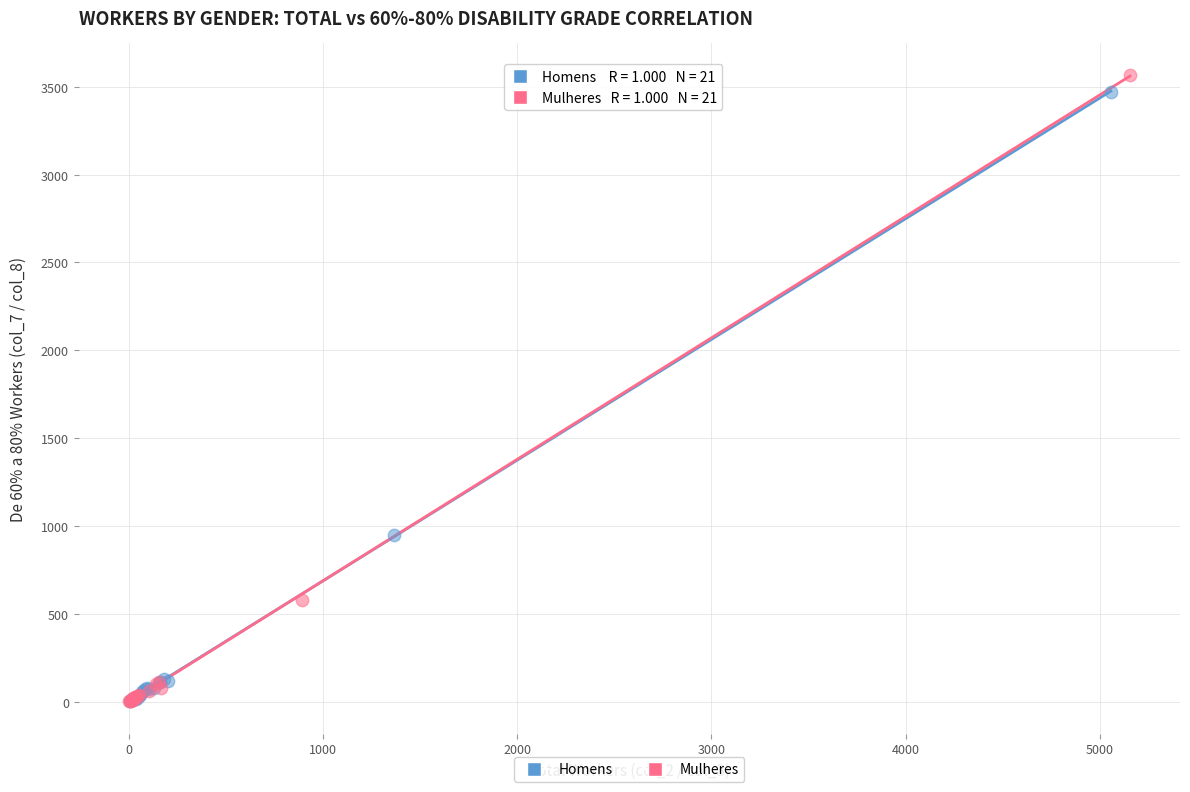

Which series has the largest Y range (max minus min)?

Mulheres